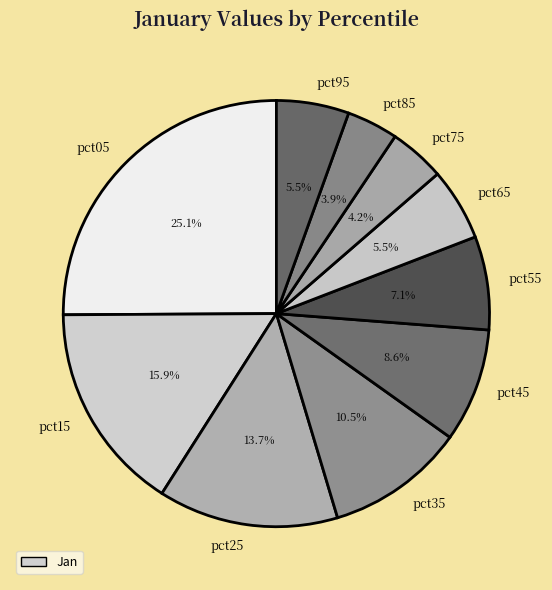

What is the largest slice in the pie chart?

pct05